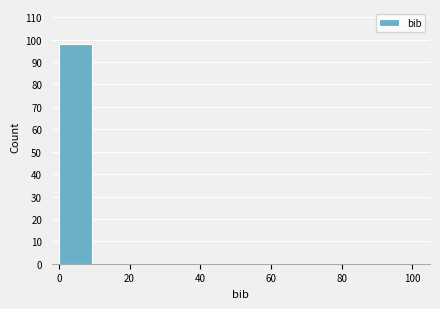

Reading left to right, list every bar in this chart as the range it spans on the x-axis followed by its height. The values are not printed on the chart, so give them approximately, as read against the axis.

0 to 10: 98
10 to 20: 0
20 to 30: 0
30 to 40: 0
40 to 50: 0
50 to 60: 0
60 to 70: 0
70 to 80: 0
80 to 90: 0
90 to 100: 0